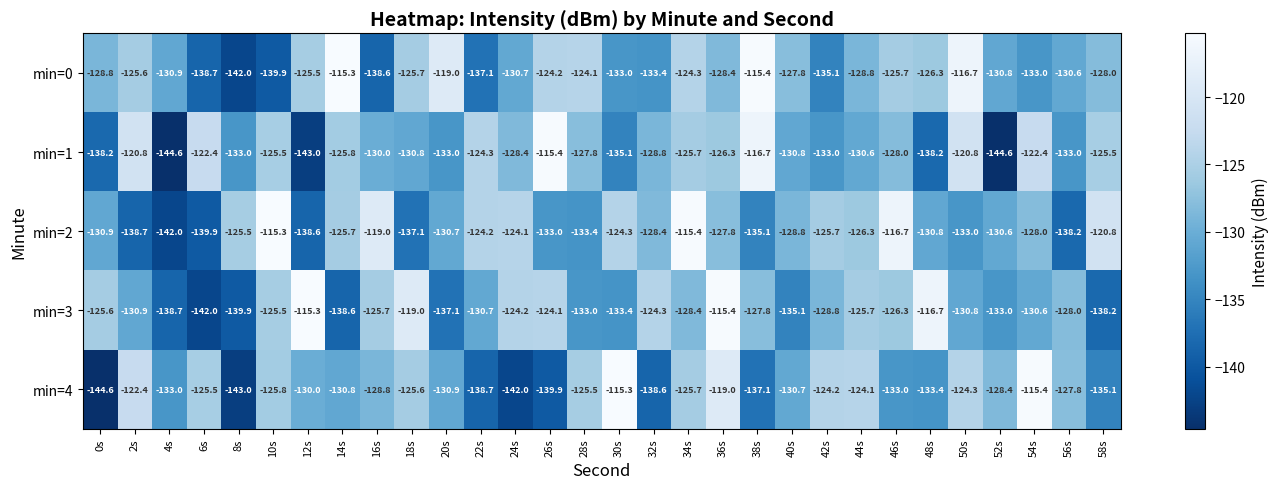

Which category has the lowest value in the min=2 series?

4s